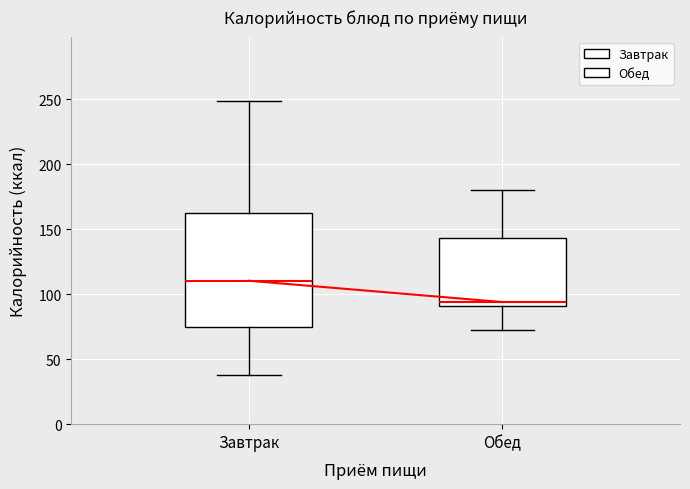

Reading left to right, transcribe this box plot: for each box, give where its median line is, the range the box spans, and where its two whiskers end, as read against the y-axis. The values are not printed on the chart, so give them approximately, as read against the axis.

Завтрак: median 110, box 75 to 165, whiskers 40 to 250
Обед: median 95, box 90 to 145, whiskers 70 to 180